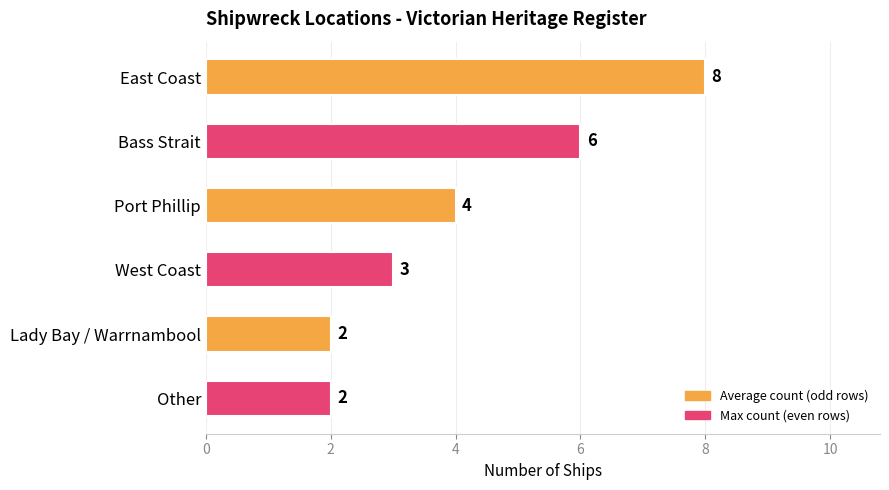

Reading top to bottom, extract all data points from this chart.

8	6	4	3	2	2